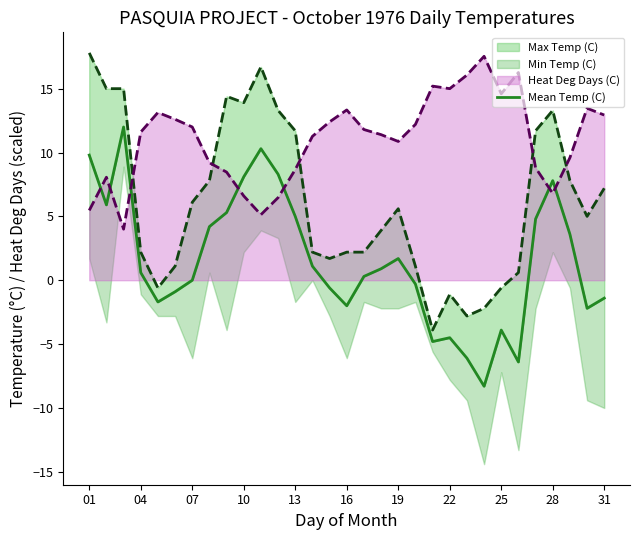

What is the value of the 24th point from the left?

-8.3